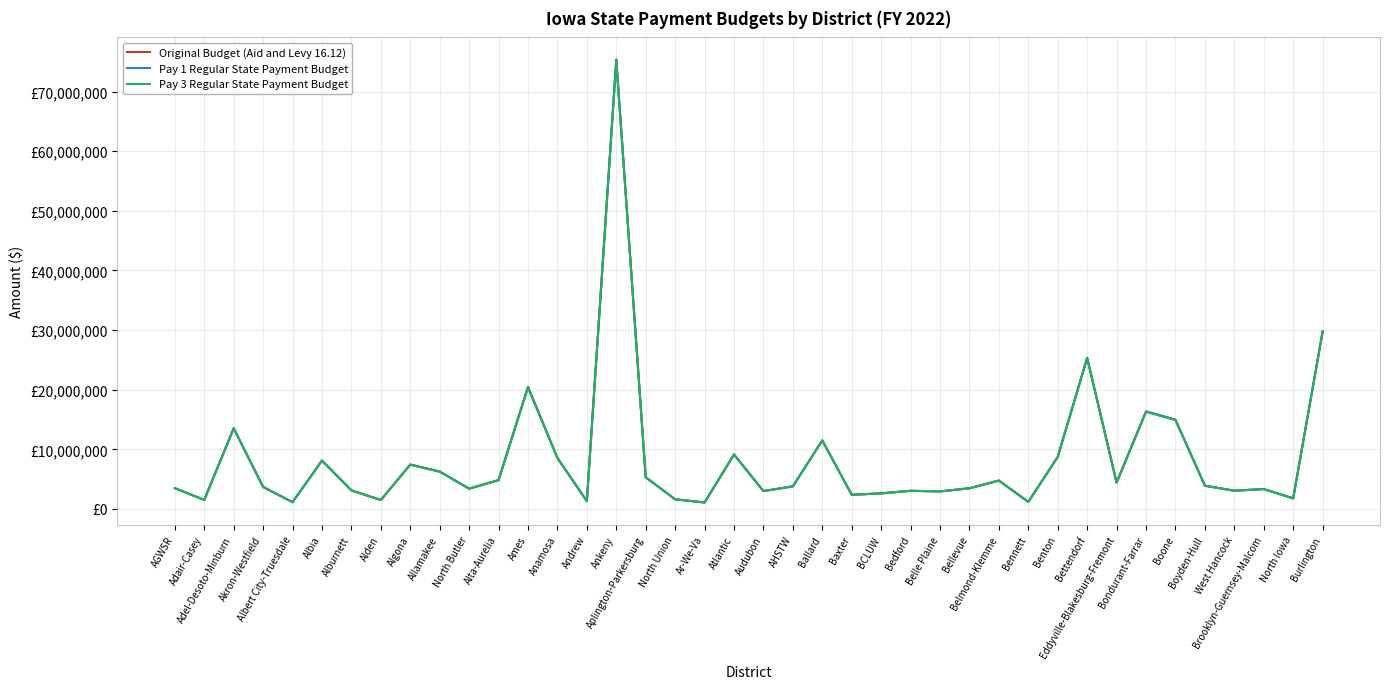

Does the chart have visible grid lines?

Yes